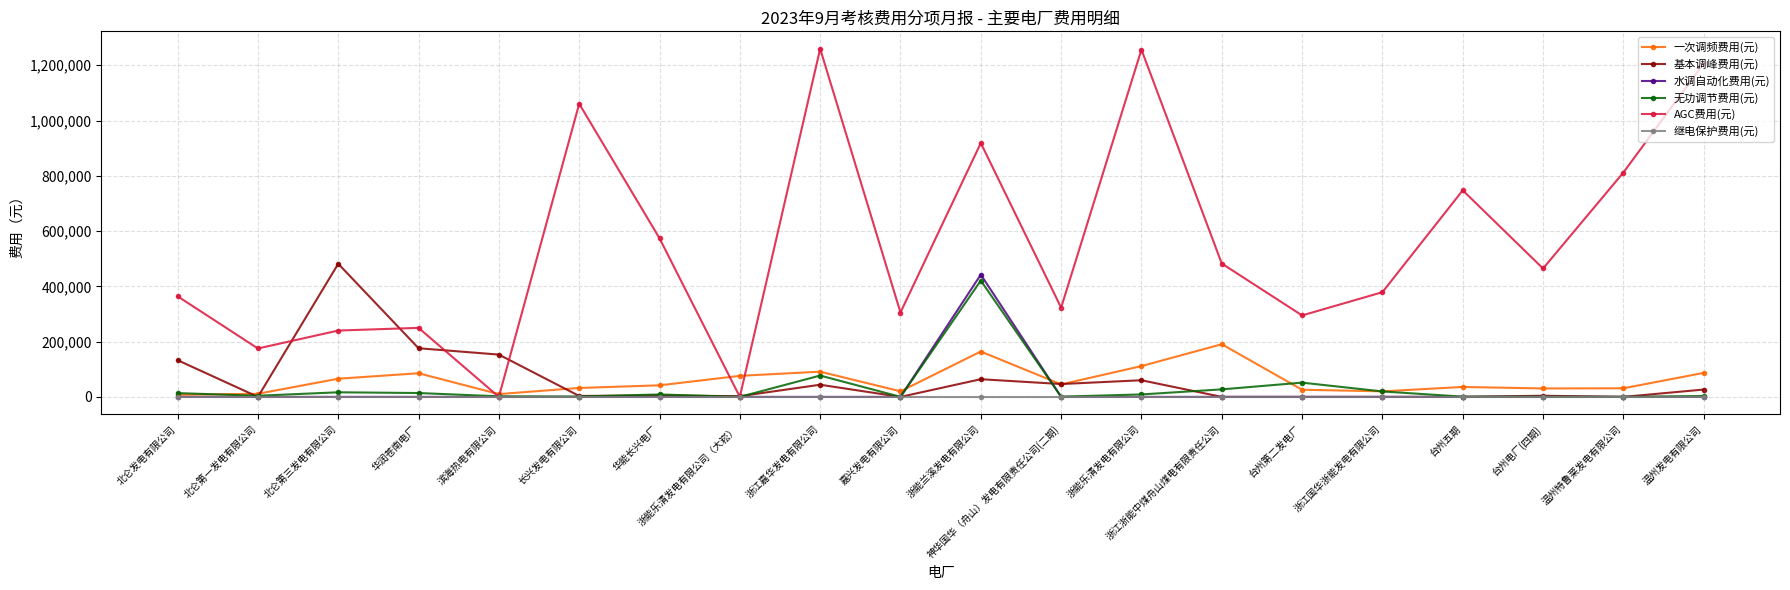

What is the label of the 11th point from the left?

浙能兰溪发电有限公司